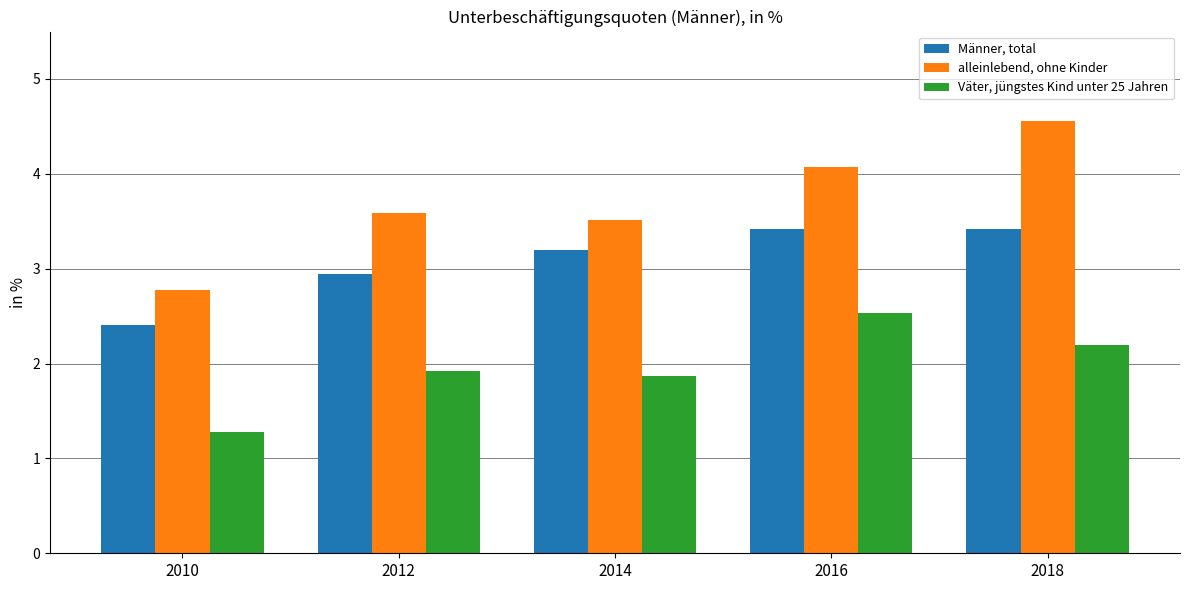

At how many categories does at least one series exceed 3?

4